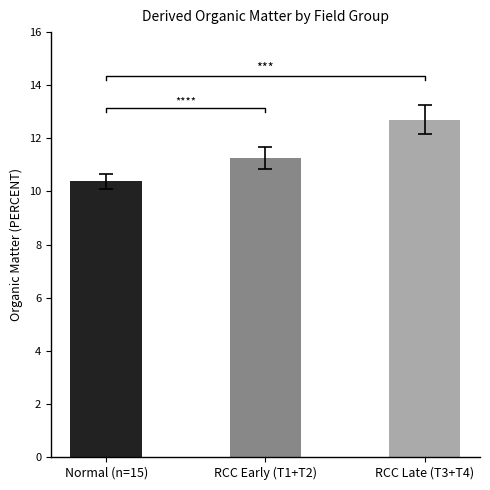

Reading left to right, list all the values displayed in this chart.

Normal (n=15)=10.4	RCC Early (T1+T2)=11.3	RCC Late (T3+T4)=12.7